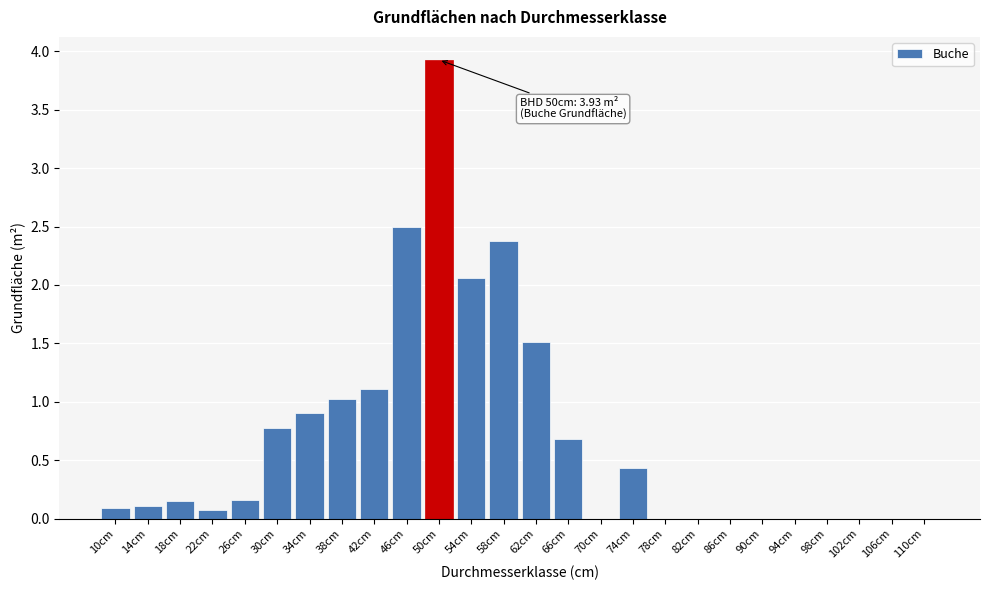

What is the change in value from 74cm to 106cm?

-0.4